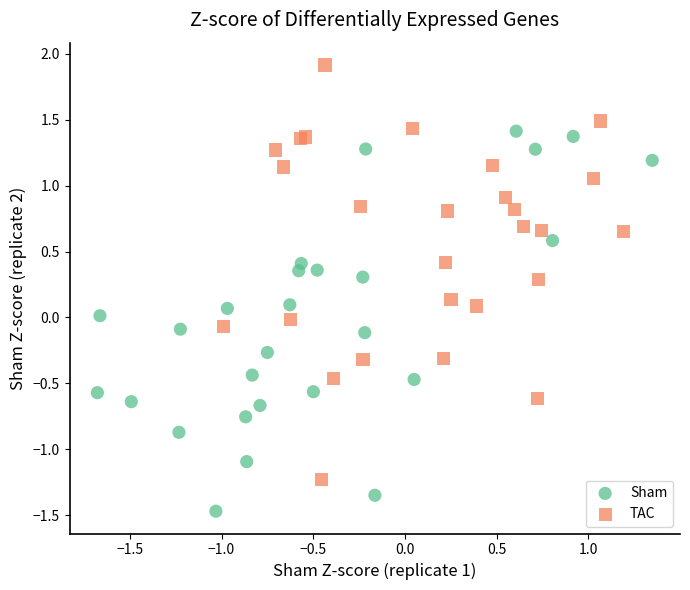

Which series contains the highest Y value?

TAC